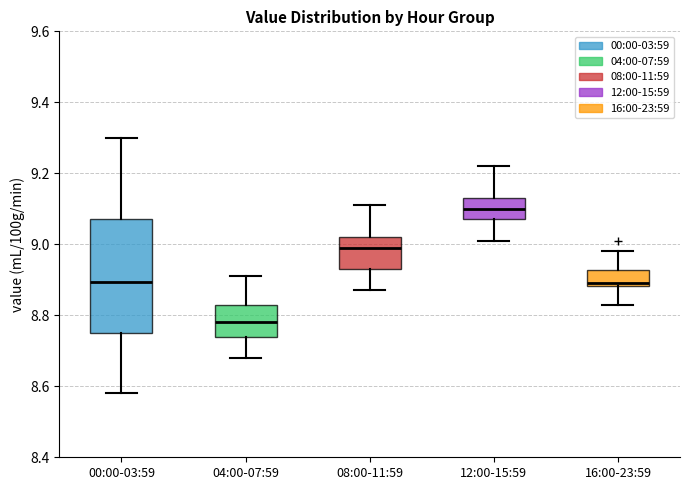

Where is the lower edge of the box for 12:00-15:59 on the y-axis? The values are not printed on the chart, so give them approximately, as read against the axis.

9.08